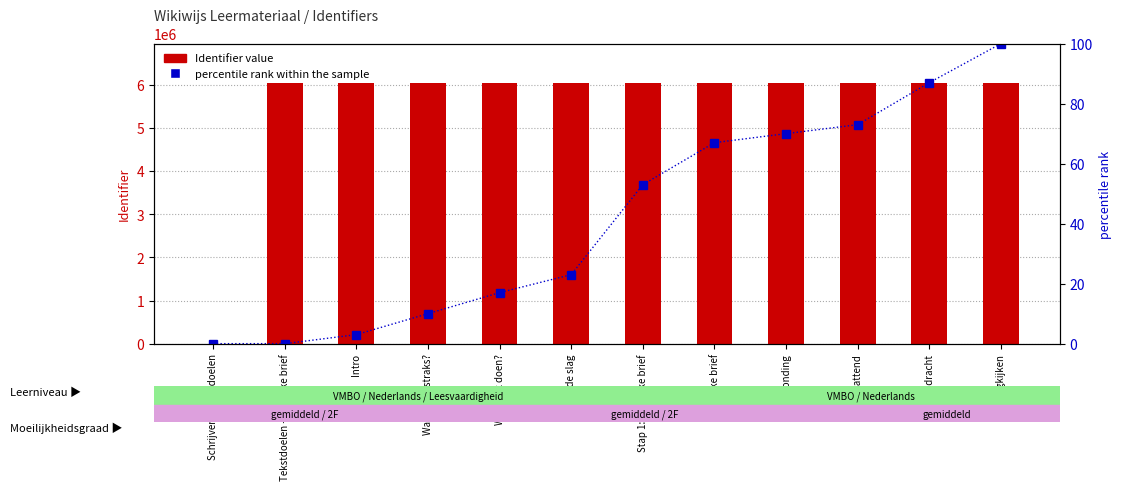

Is the value of Identifier at Intro greater than the value of percentile rank within the sample at Afronding?

Yes